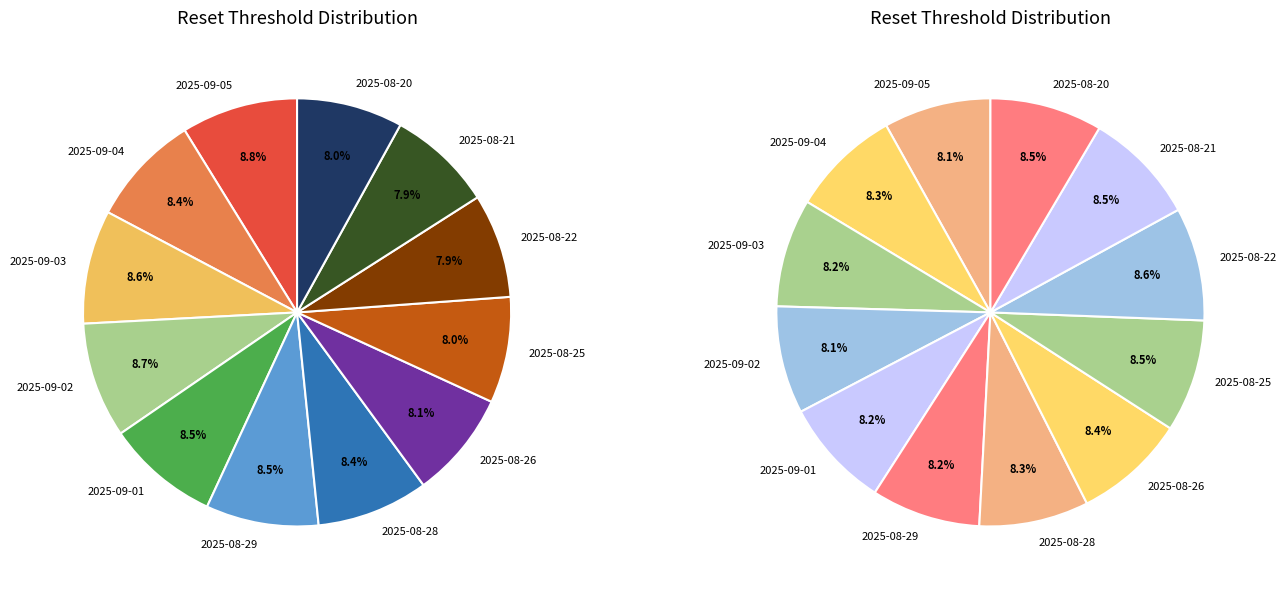

Count the number of slices in the pie.

12